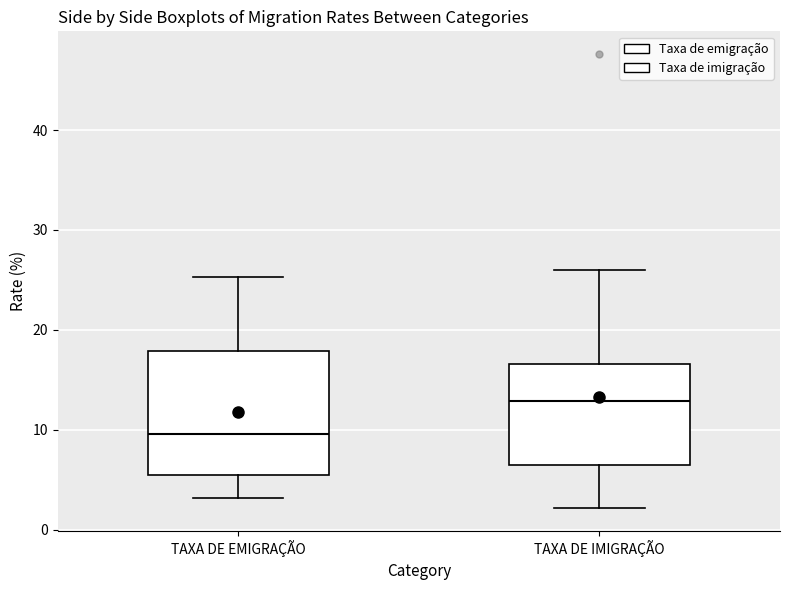

Reading left to right, read every box against the y-axis: the position of its median line, the range the box covers, and the ends of its whiskers. The values are not printed on the chart, so give them approximately, as read against the axis.

TAXA DE EMIGRAÇÃO: median 10, box 6 to 18, whiskers 3 to 25
TAXA DE IMIGRAÇÃO: median 13, box 7 to 17, whiskers 2 to 26